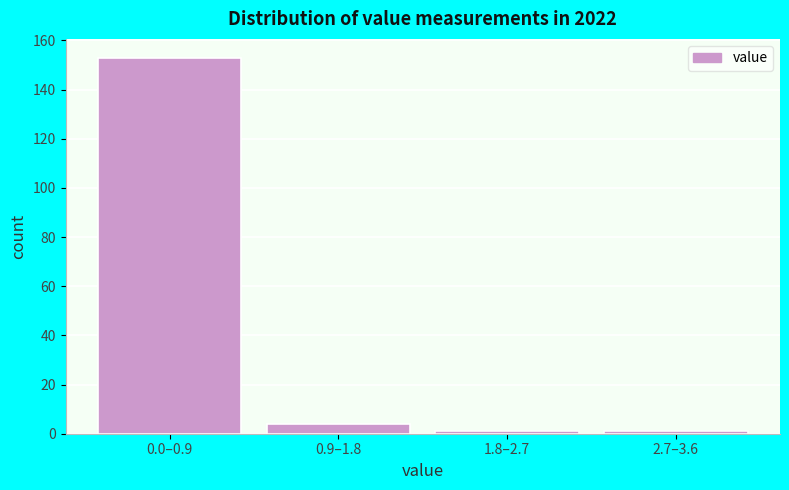

Reading left to right, what are all the values shown in this chart?

153	4	1	1